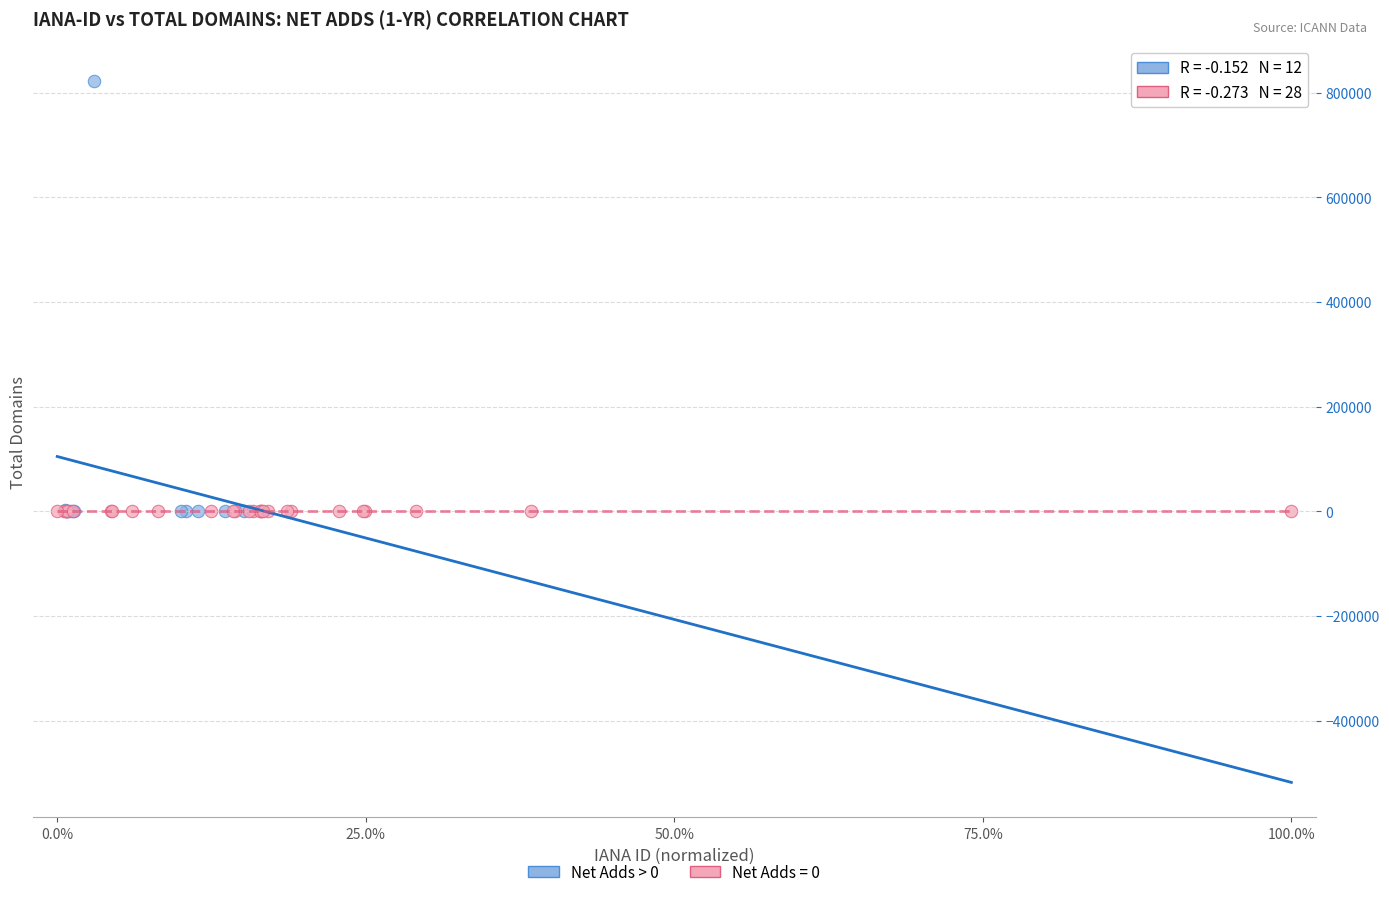

Which series contains the highest Y value?

Net Adds > 0